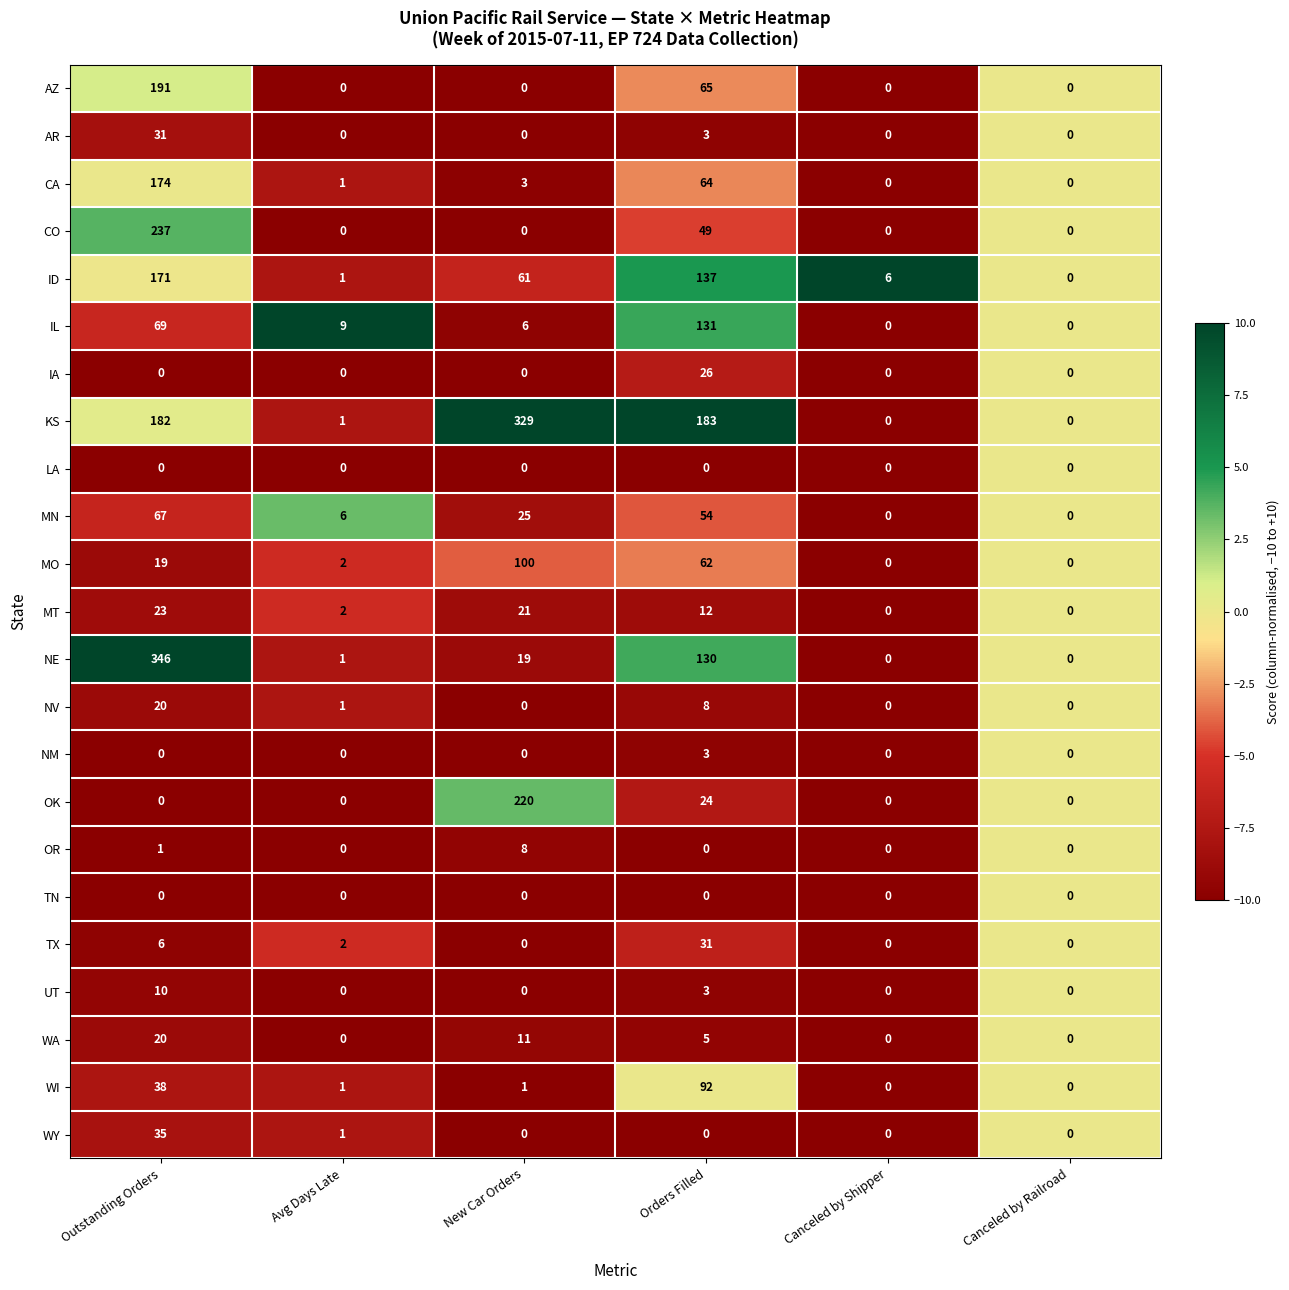

What is the maximum value shown in the chart?

346